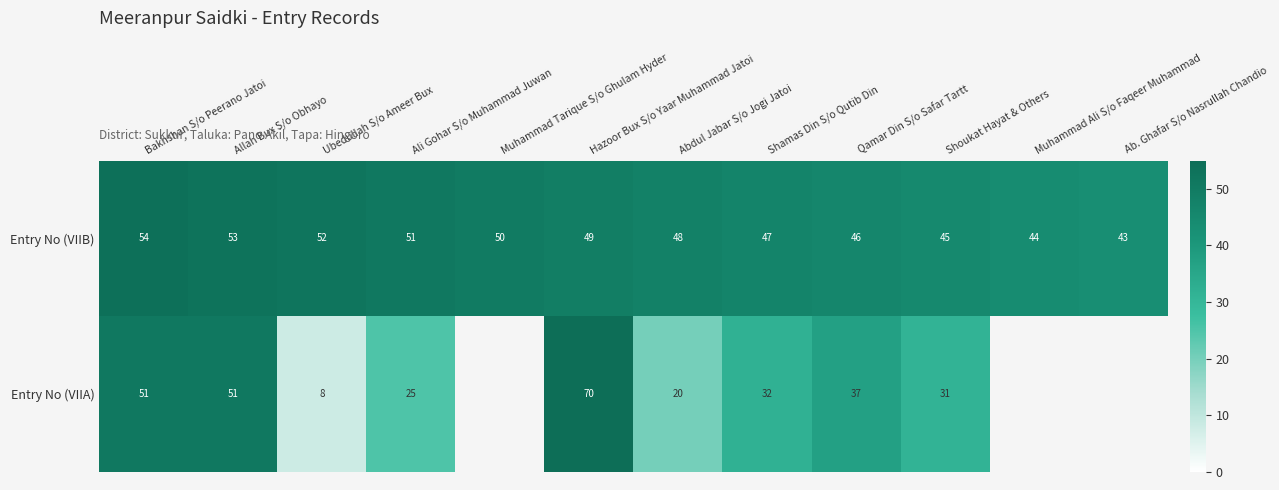

Where does the Entry No (VIIB) series first go above 49?

Bakhshan S/o Peerano Jatoi